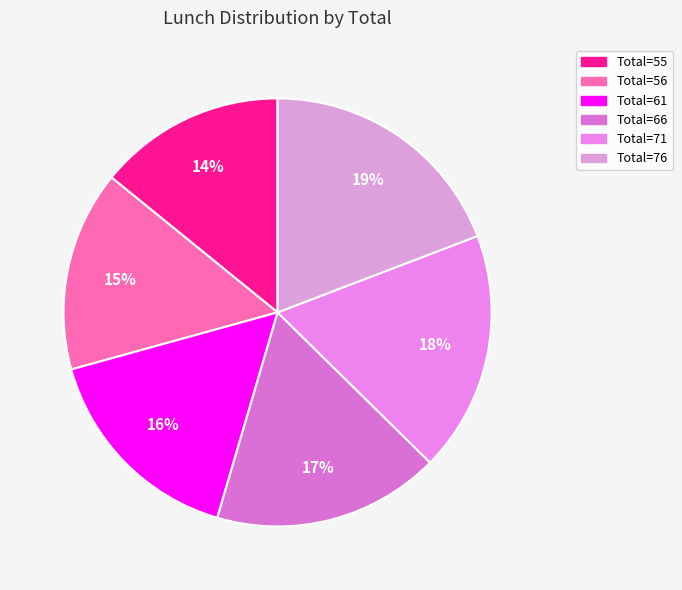

How many slices are in this pie chart?

6